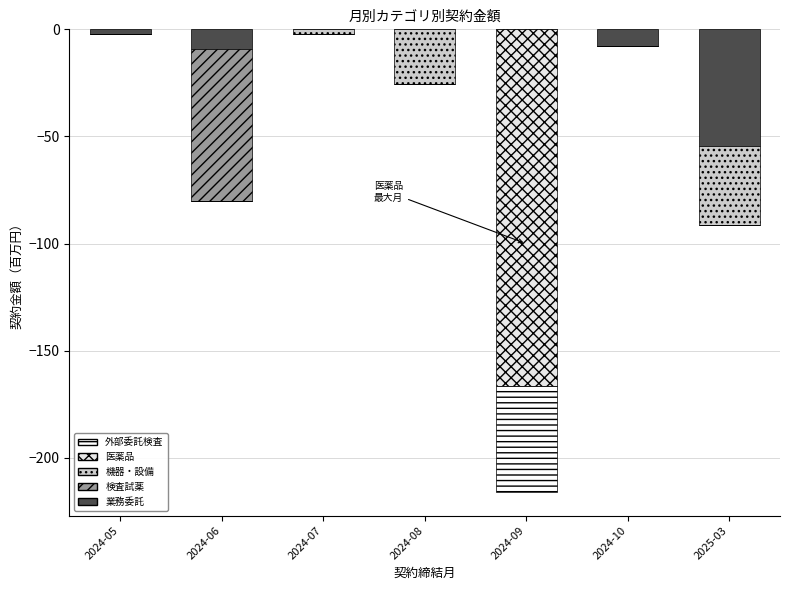

What is the difference between the maximum and second lowest values in the 業務委託 series?

9.2